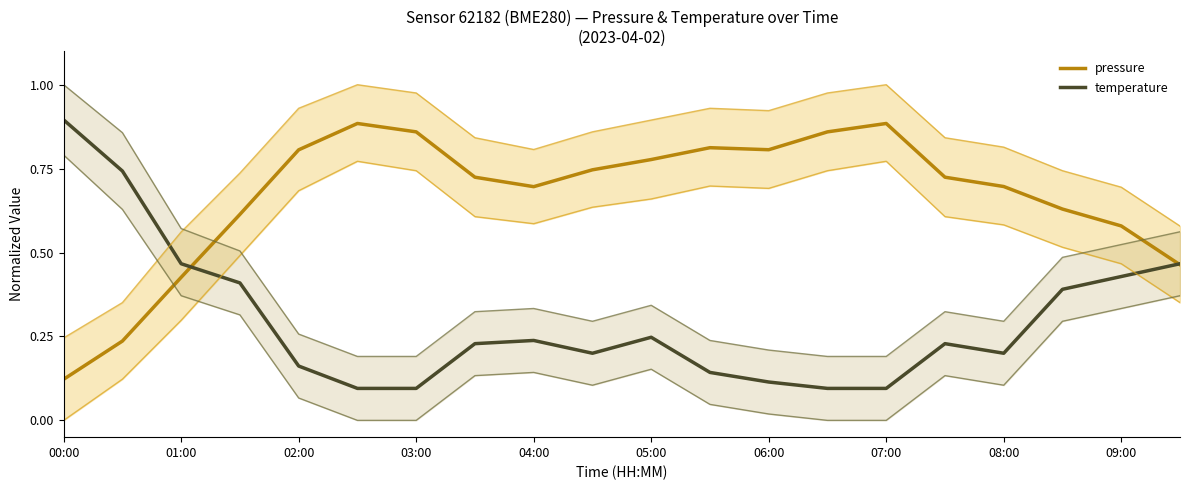

Does the chart have visible grid lines?

No